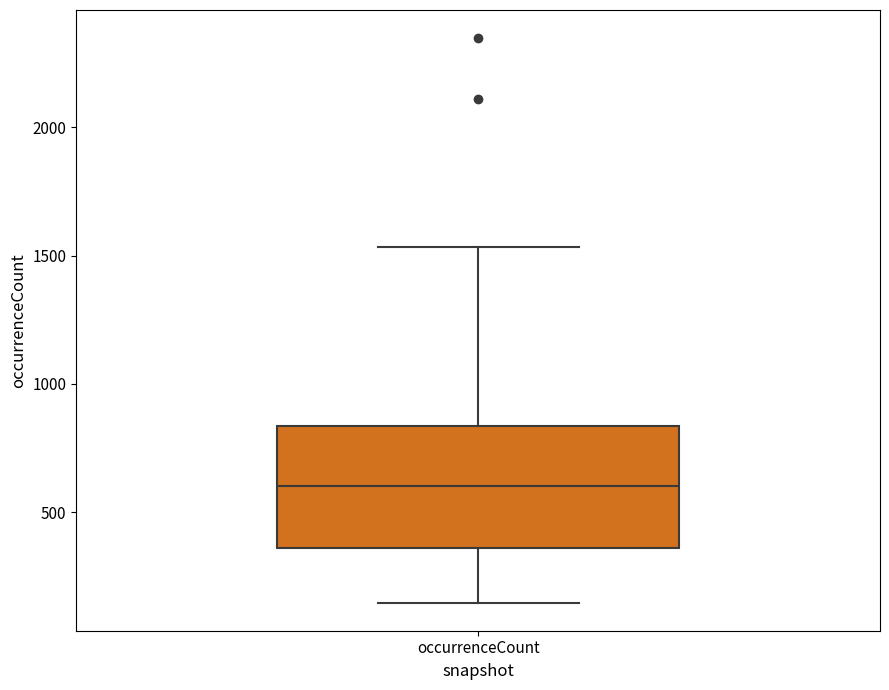

Read this box plot against the y-axis: the position of the median line, the range covered by the box, and the ends of both whiskers. The values are not printed on the chart, so give them approximately, as read against the axis.

median 600, box 350 to 850, whiskers 150 to 1550